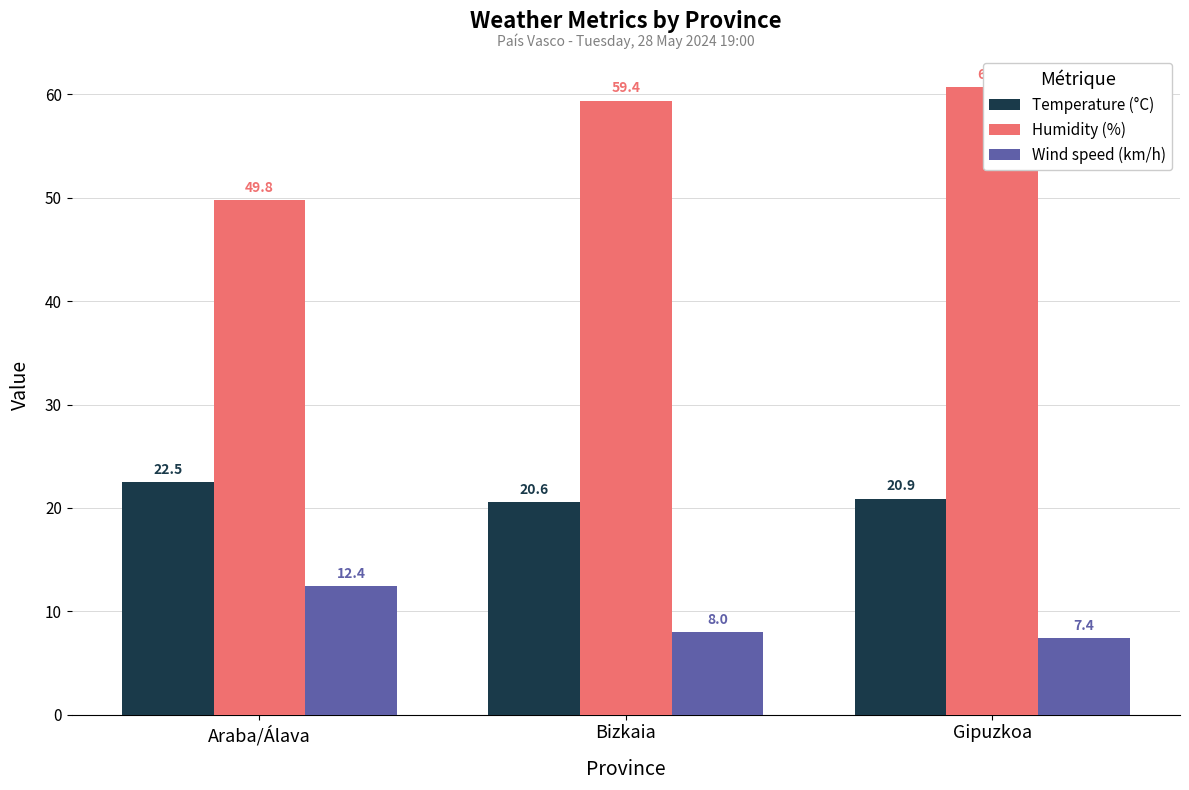

What is the spread (max minus min) of values at Gipuzkoa?

53.3